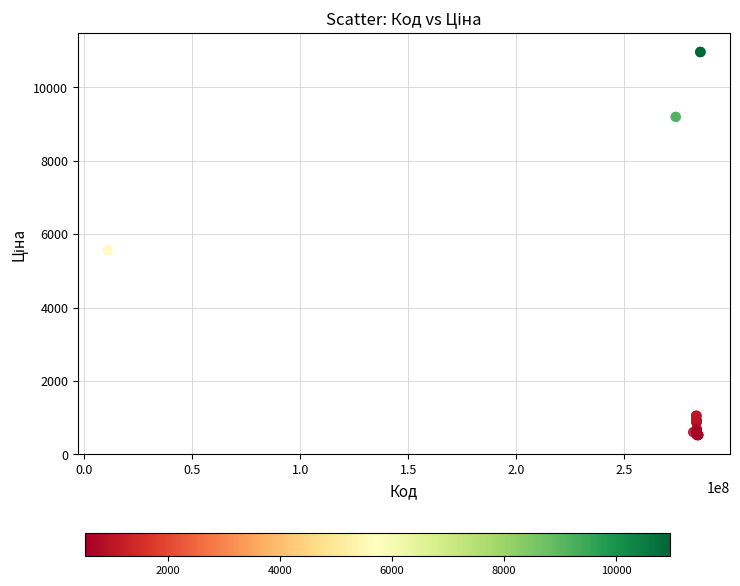

What Y value in the scatter plot is closest to 5742?

5560.3